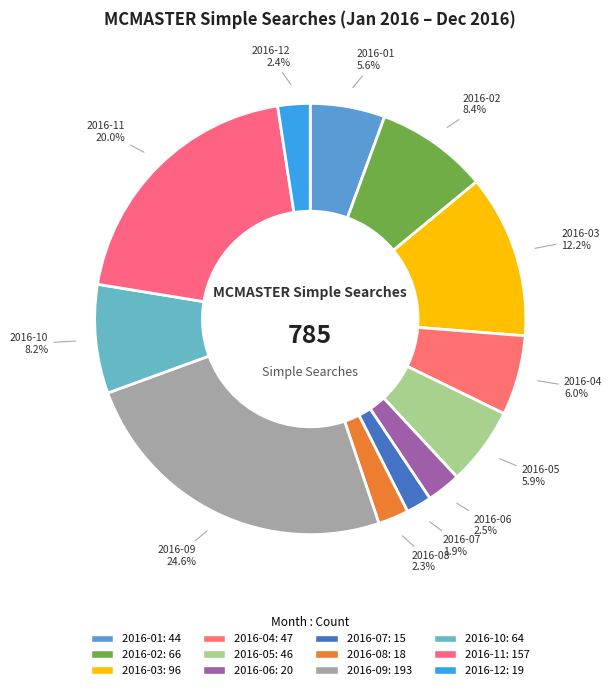

Between 2016-07 and 2016-02, which is larger?

2016-02